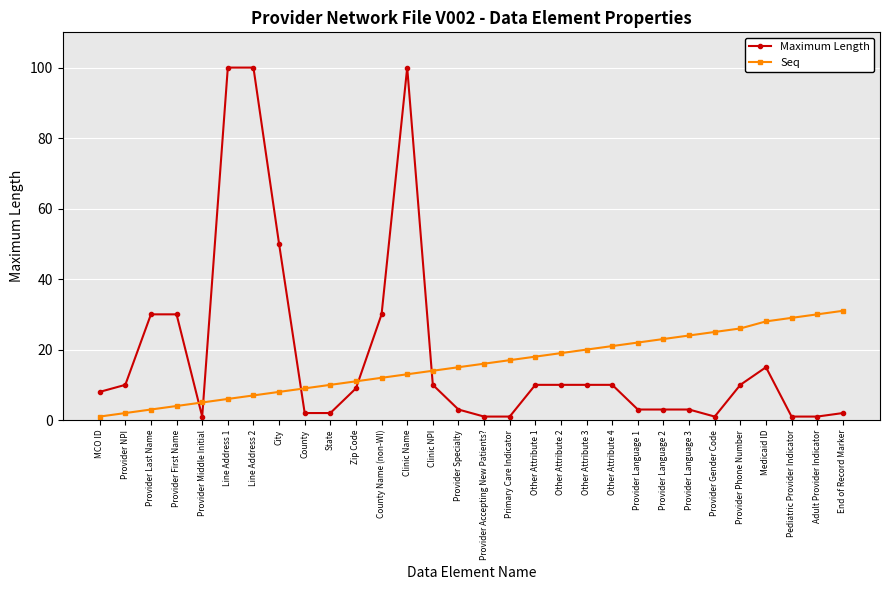

Is it true that Seq equals 8 at Primary Care Indicator?

False